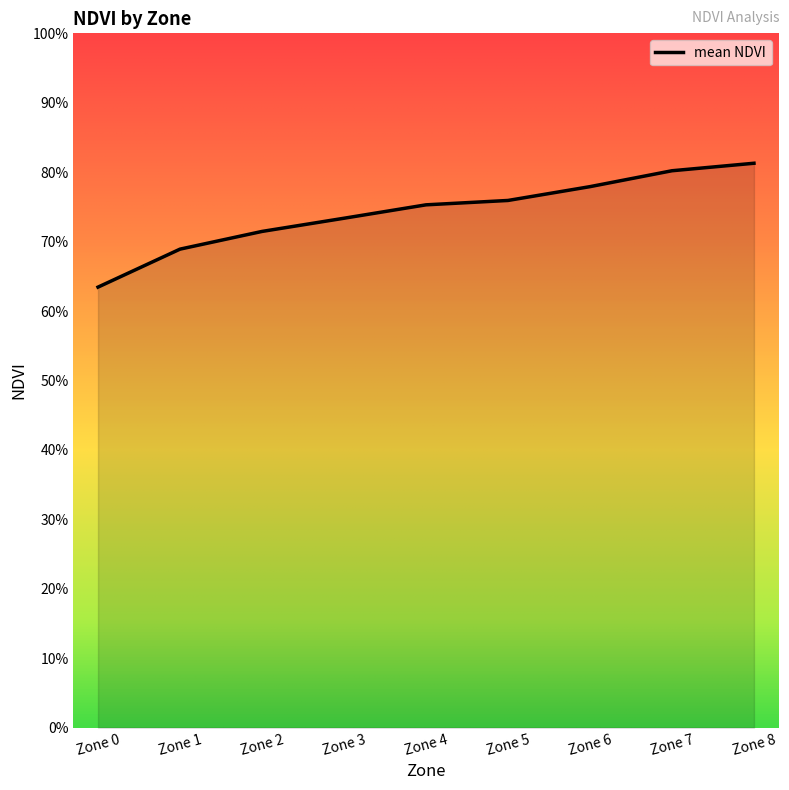

Does the chart have visible grid lines?

No